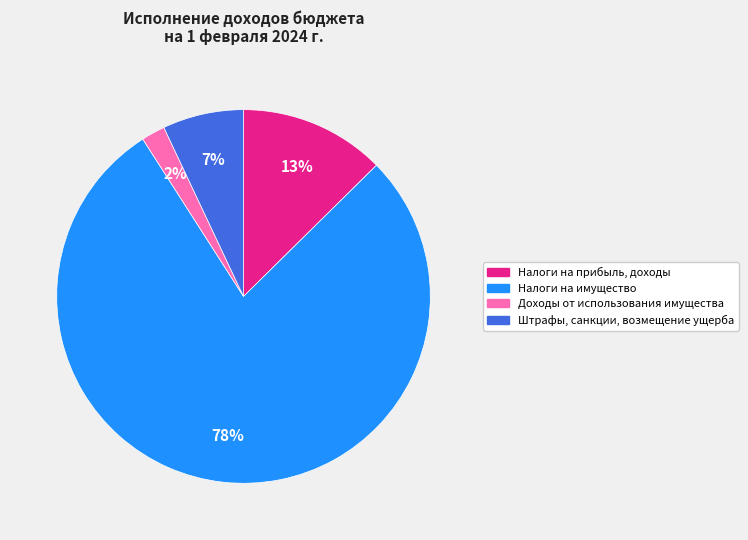

The Штрафы, санкции, возмещение ущерба slice represents 7% of the pie. True or false?

True